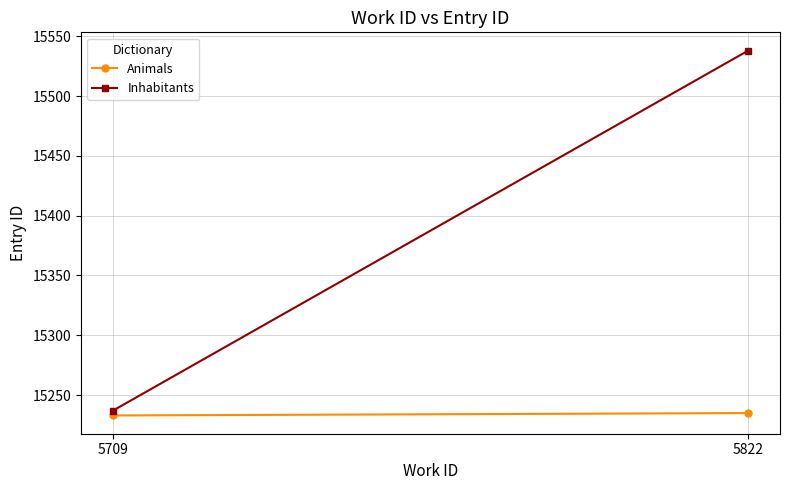

Reading left to right, transcribe all the data shown in this chart.

Animals: 15233	15235
Inhabitants: 15237	15538